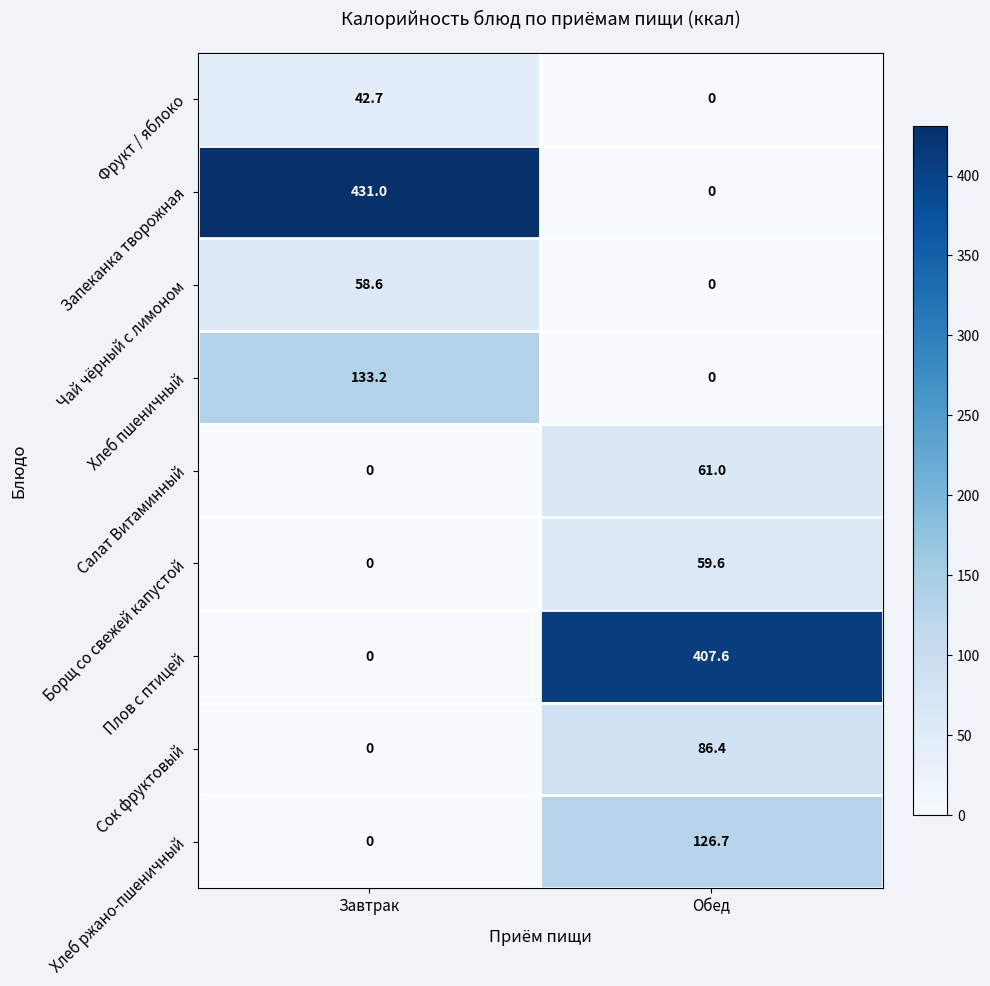

What is the difference between the Чай чёрный с лимоном values at Обед and Завтрак?

58.6